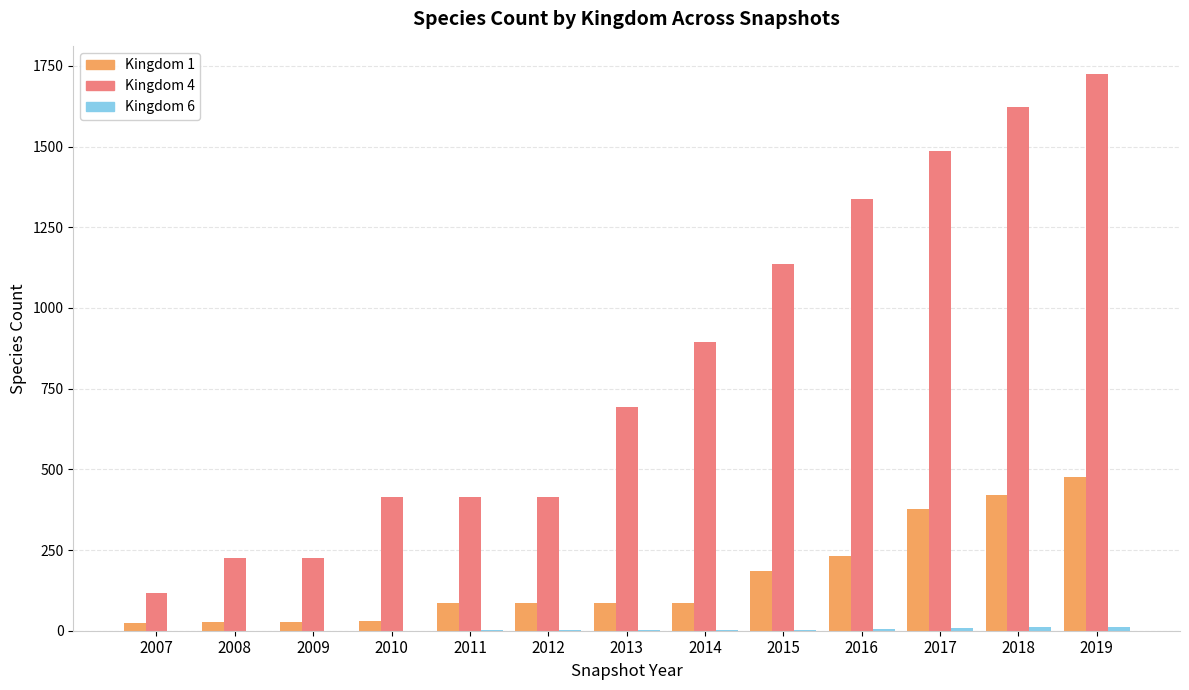

The Kingdom 4 series shows 309 at 2016. True or false?

False